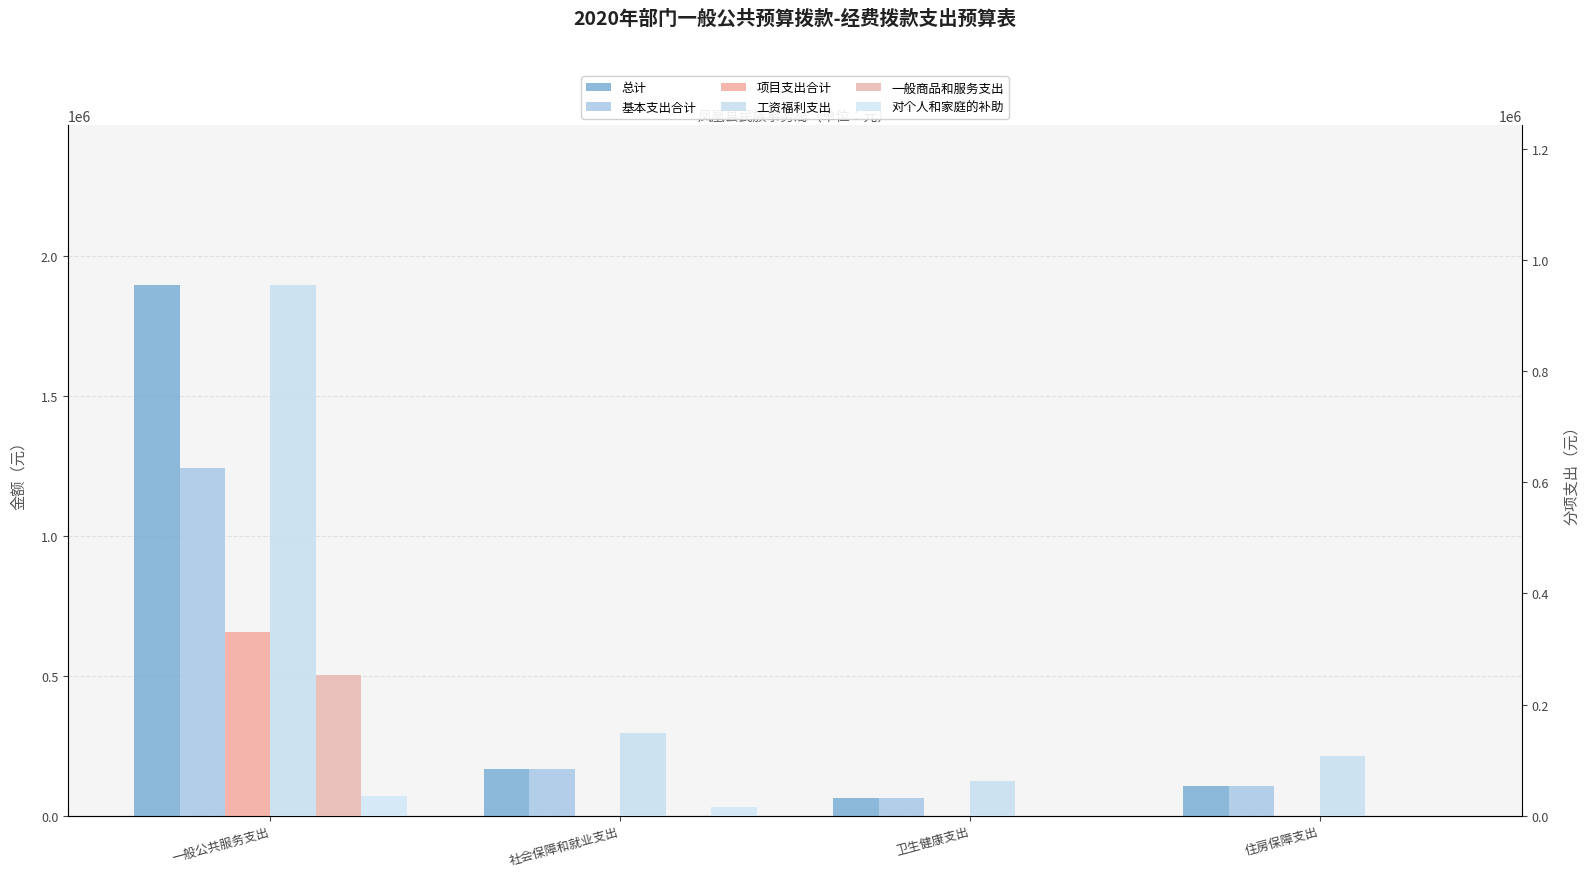

What is the difference between the second highest and second lowest values in the 基本支出合计 series?

57936.0